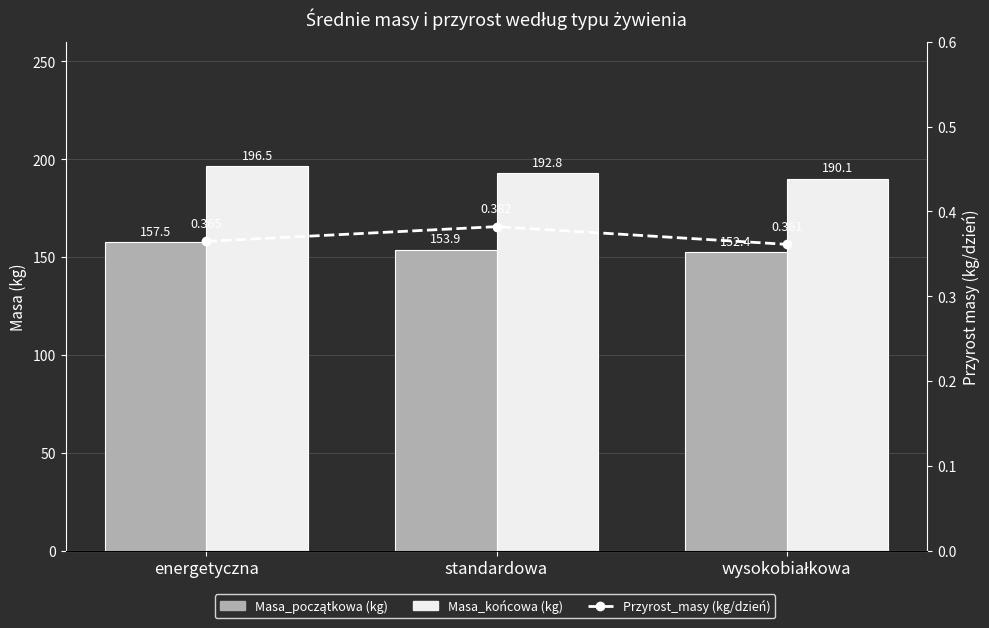

What is the value of the Masa_początkowa (kg) bar at the 3rd from the left?

152.4